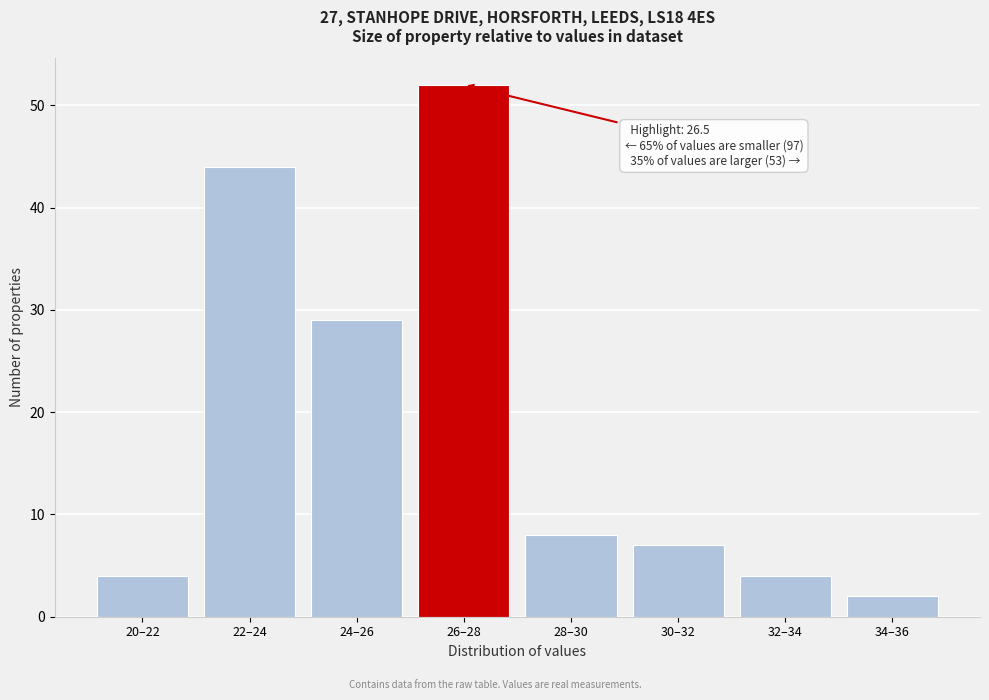

Reading left to right, extract all data points from this chart.

4	44	29	52	8	7	4	2